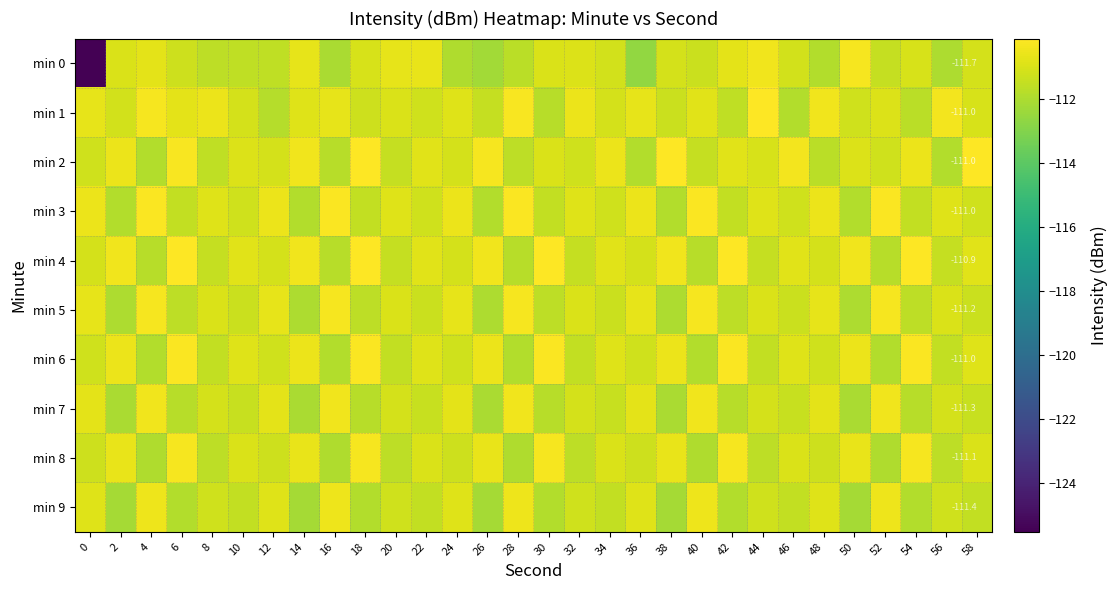

Which series changed the most between 32 and 50?

6